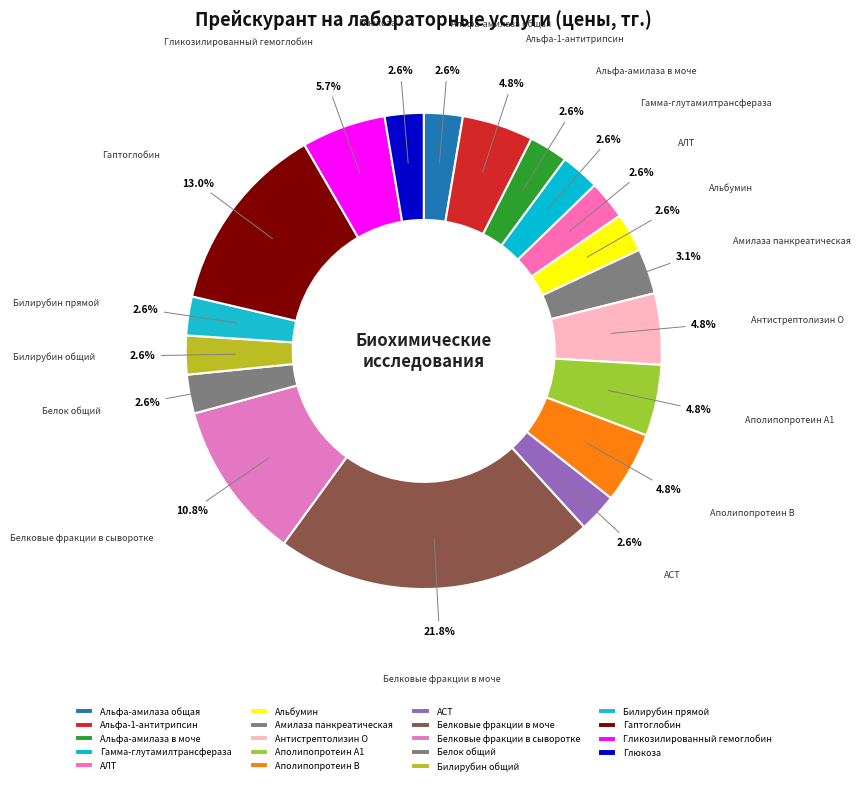

How much of the chart is everything except Альфа-амилаза в моче?

97.4%